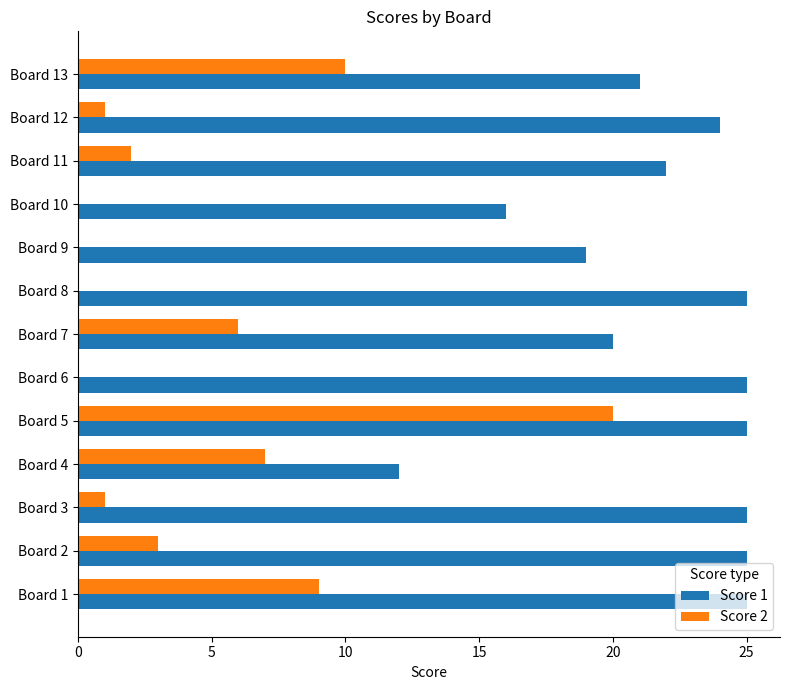

At which category is the sum across all series the highest?

Board 5